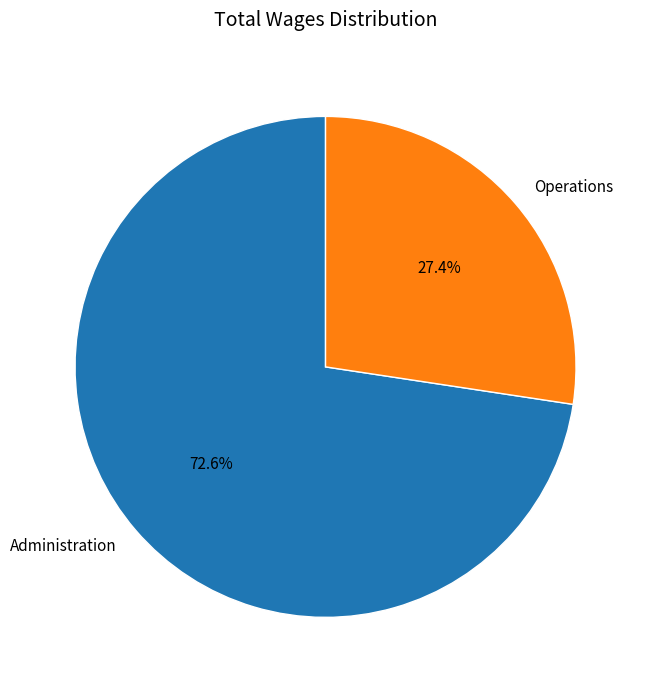

Is Operations the majority of the pie?

No